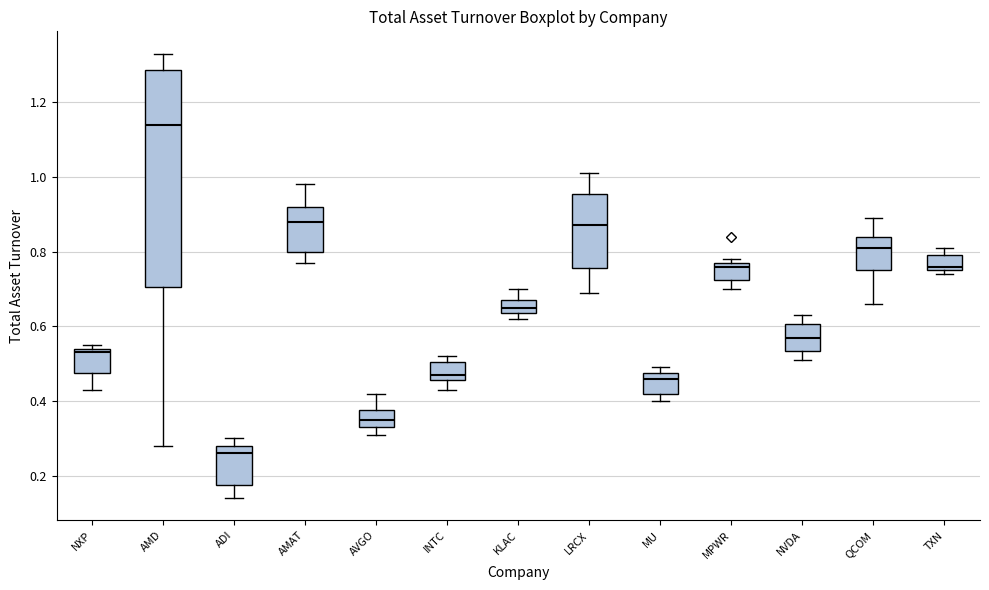

Where is the upper edge of the box for ADI on the y-axis? The values are not printed on the chart, so give them approximately, as read against the axis.

0.28